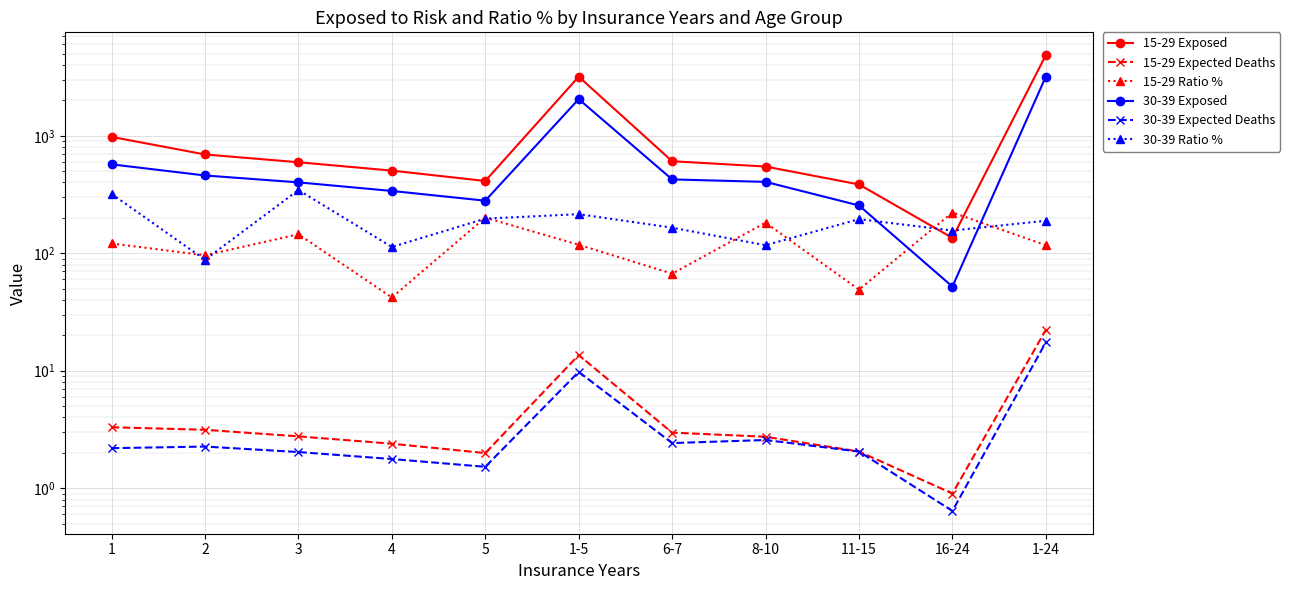

How many lines are shown in the chart?

6